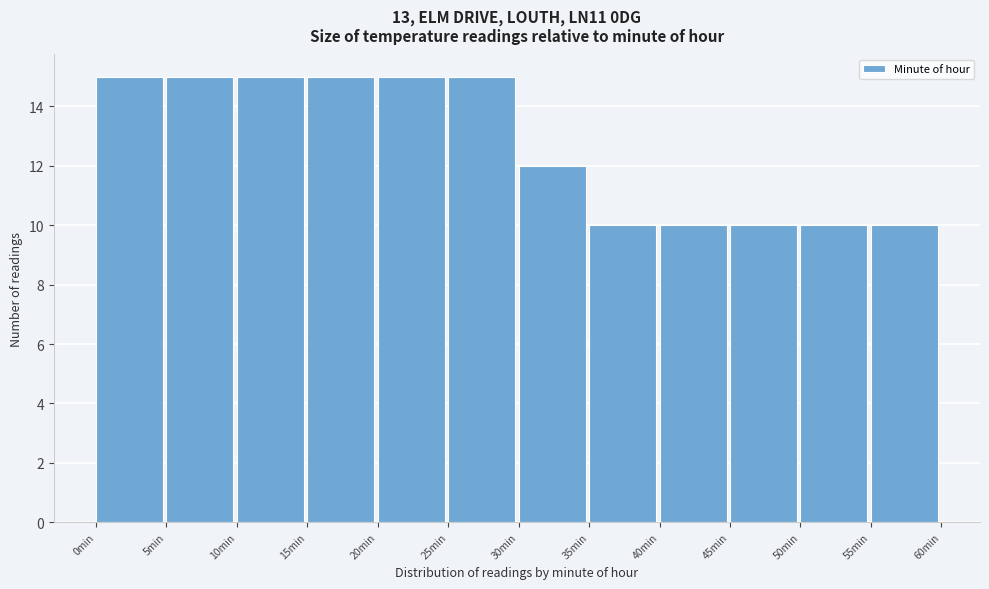

Reading left to right, list every bar in this chart as the range it spans on the x-axis followed by its height. The values are not printed on the chart, so give them approximately, as read against the axis.

0 to 5: 15
5 to 10: 15
10 to 15: 15
15 to 20: 15
20 to 25: 15
25 to 30: 15
30 to 35: 12
35 to 40: 10
40 to 45: 10
45 to 50: 10
50 to 55: 10
55 to 60: 10